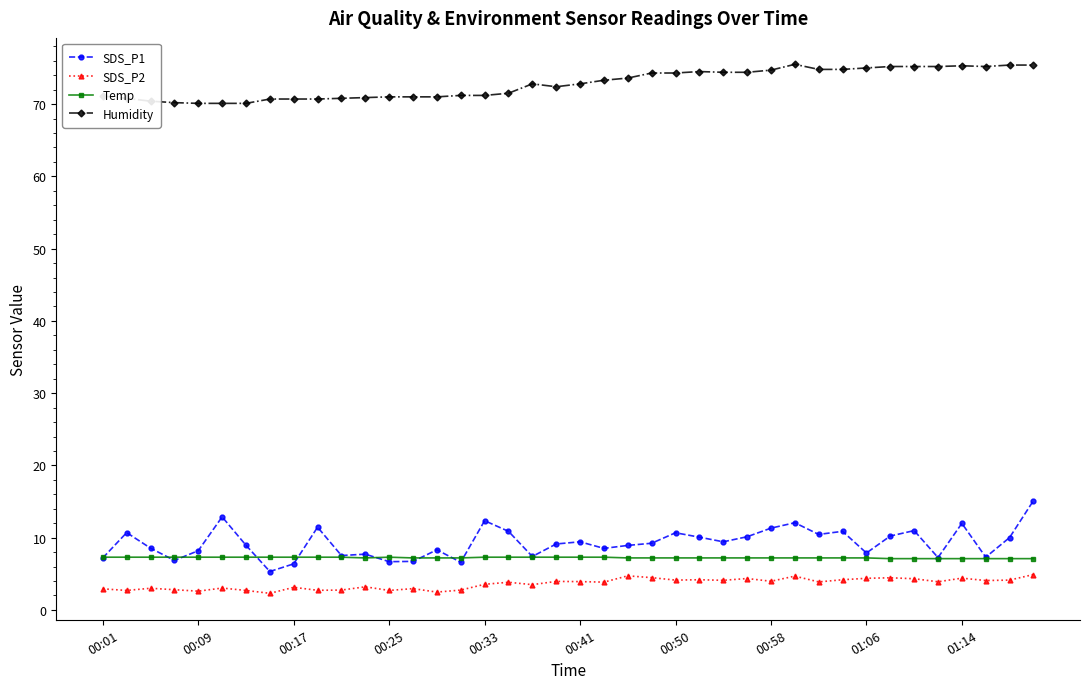

What is the value of the Humidity point at the 3rd from the left?

70.4